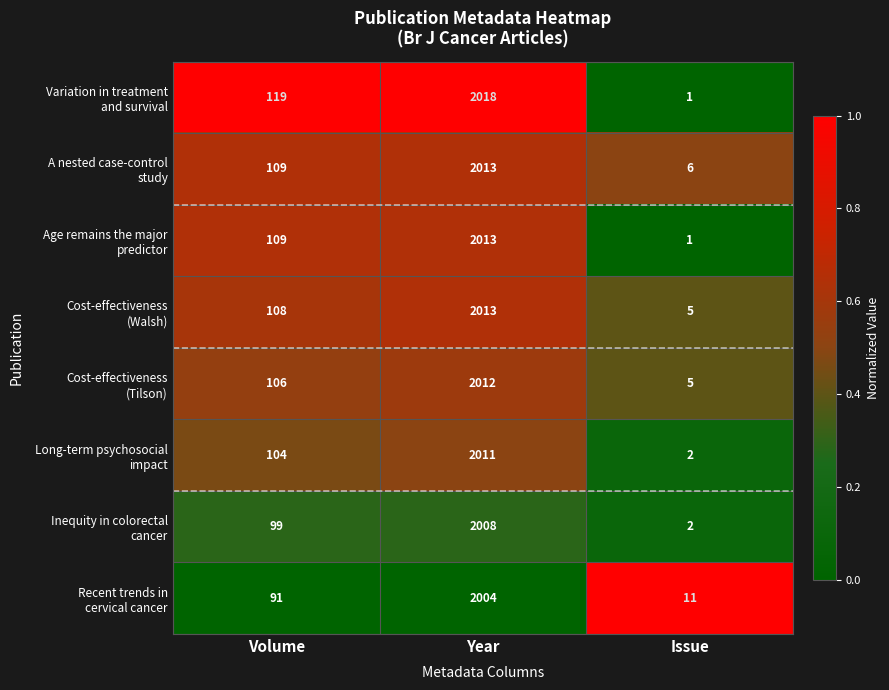

At which category is the sum across all series the highest?

Year